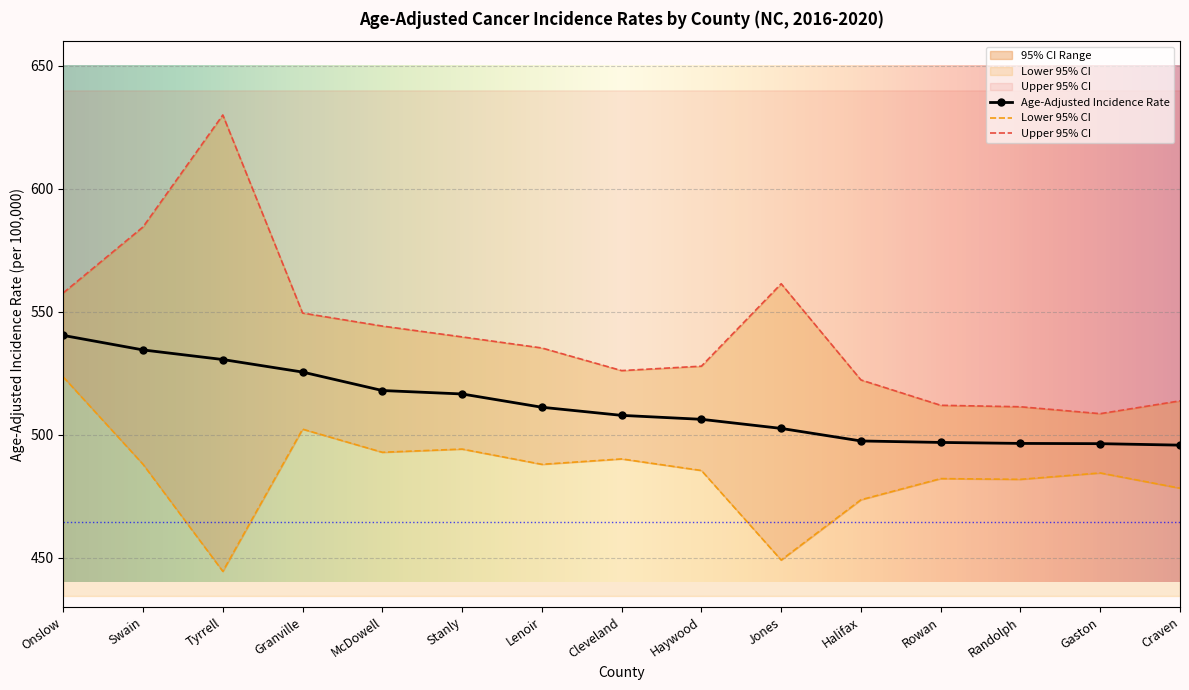

Reading left to right, extract all data points from this chart.

Age-Adjusted Incidence Rate: Onslow=540.4	Swain=534.5	Tyrrell=530.6	Granville=525.5	McDowell=518.0	Stanly=516.6	Lenoir=511.2	Cleveland=507.9	Haywood=506.3	Jones=502.6	Halifax=497.5	Rowan=496.9	Randolph=496.5	Gaston=496.4	Craven=495.8
Lower 95% CI: Onslow=523.5	Swain=488.0	Tyrrell=444.5	Granville=502.3	McDowell=492.9	Stanly=494.2	Lenoir=488.0	Cleveland=490.2	Haywood=485.5	Jones=449.1	Halifax=473.6	Rowan=482.2	Randolph=481.9	Gaston=484.5	Craven=478.3
Upper 95% CI: Onslow=557.7	Swain=584.5	Tyrrell=630.0	Granville=549.5	McDowell=544.2	Stanly=539.8	Lenoir=535.3	Cleveland=526.1	Haywood=527.9	Jones=561.4	Halifax=522.3	Rowan=512.0	Randolph=511.4	Gaston=508.6	Craven=513.8